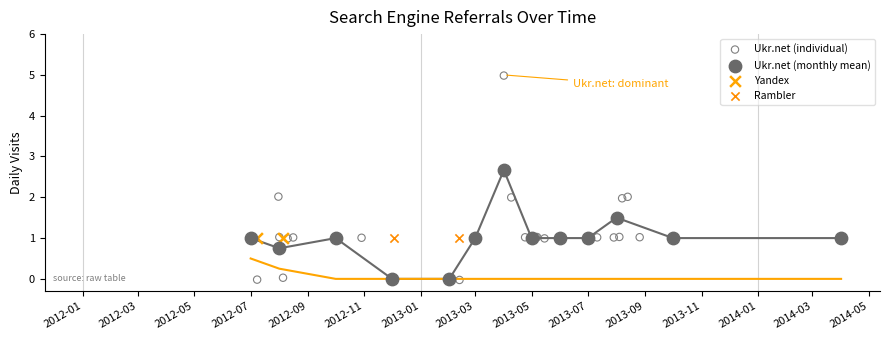

Which series reaches the maximum Y coordinate?

Ukr.net (individual)